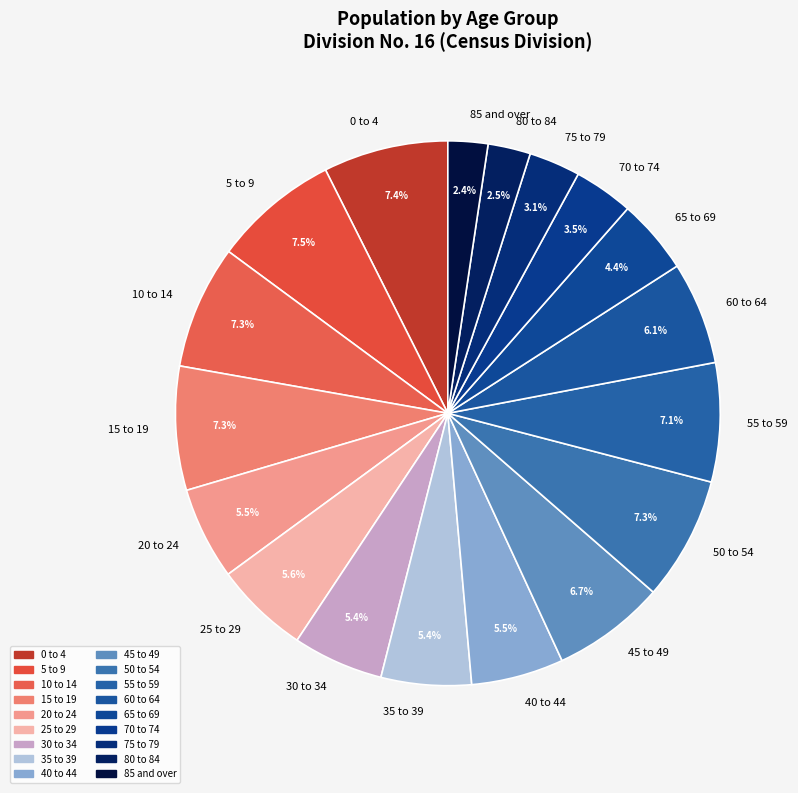

Is 65 to 69 the majority of the pie?

No